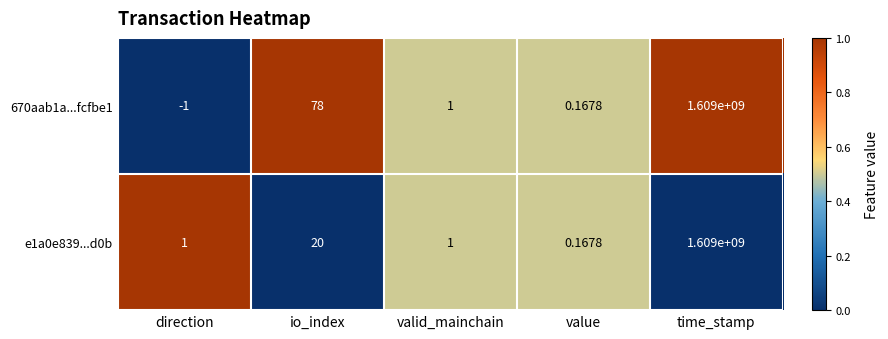

At which category is the sum across all series the highest?

time_stamp